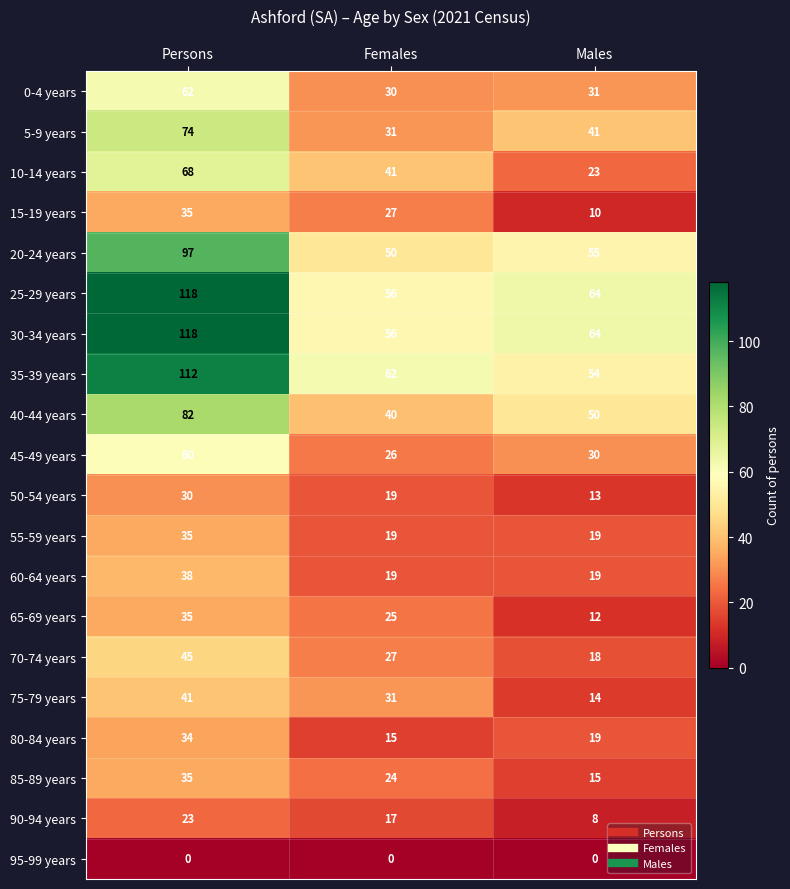

What is the difference between the highest and lowest values at Males?

64